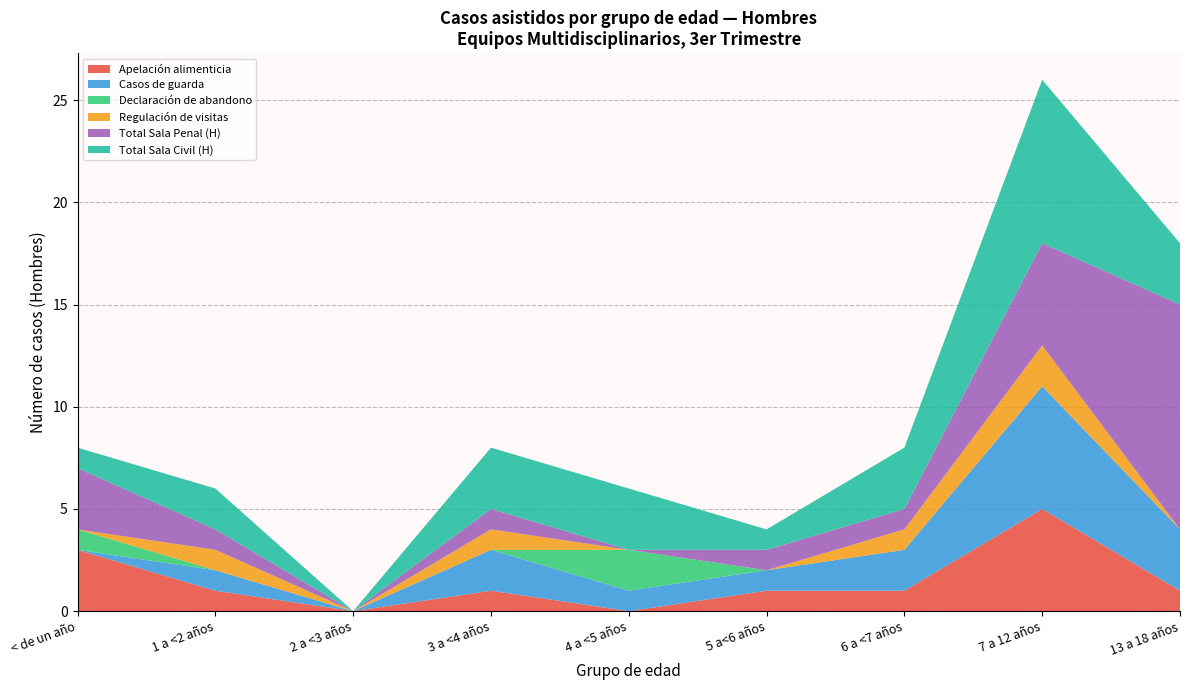

What is the highest value of the Apelación alimenticia series?

5